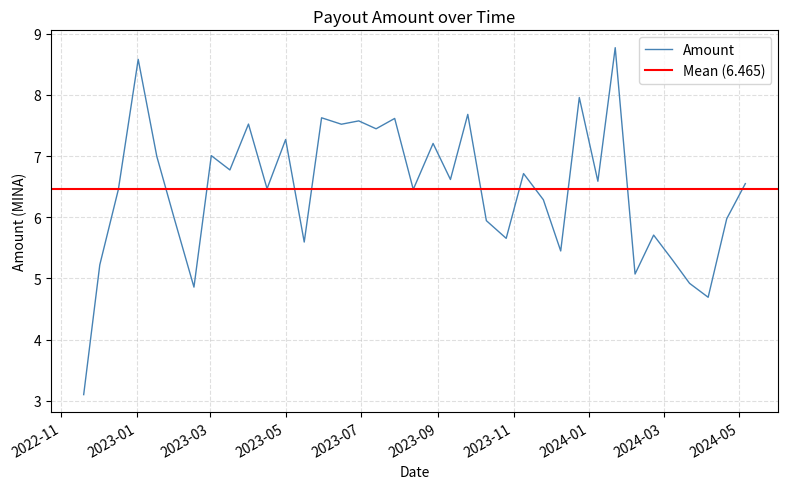

What is the highest value of the Amount series?

8.8